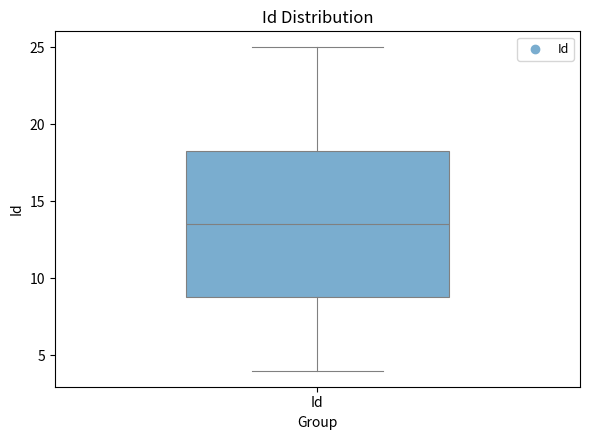

Transcribe this box plot: give where the median line is, the range the box spans, and where the two whiskers end, as read against the y-axis. The values are not printed on the chart, so give them approximately, as read against the axis.

median 13.5, box 9.0 to 18.5, whiskers 4.0 to 25.0